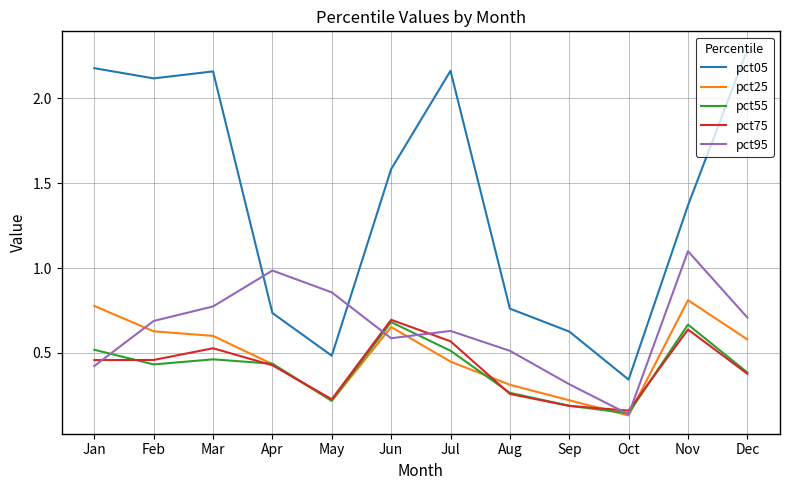

True or false: pct05 has a value of 0.8 at Aug.

True